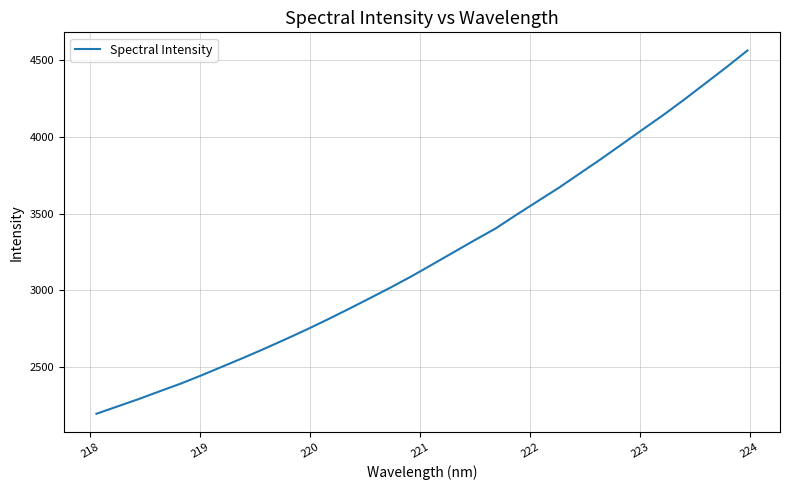

What is the greatest value displayed?

4561.3